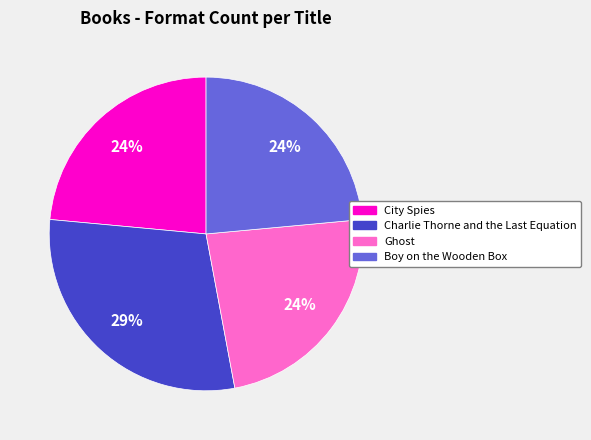

What is the largest slice in the pie chart?

Charlie Thorne and the Last Equation